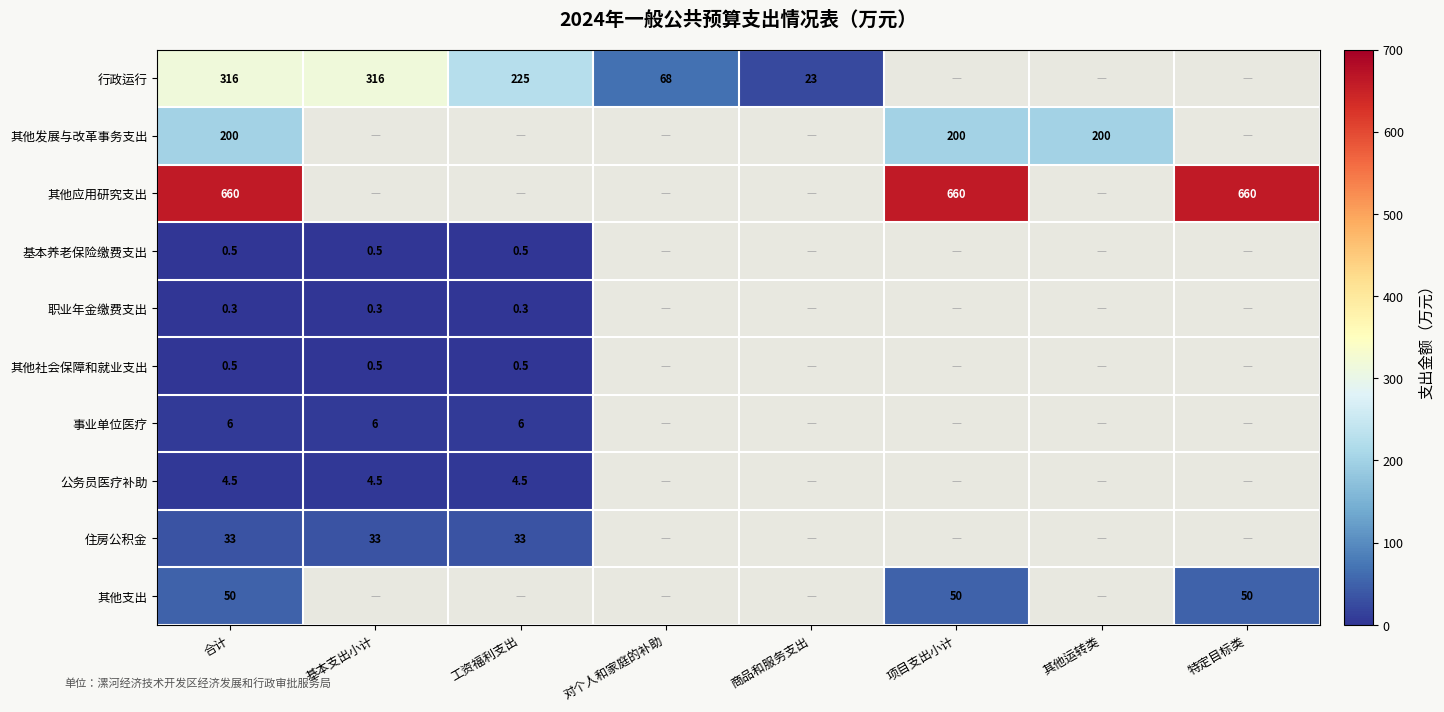

The value of 职业年金缴费支出 at 基本支出小计 is 0.3. True or false?

True